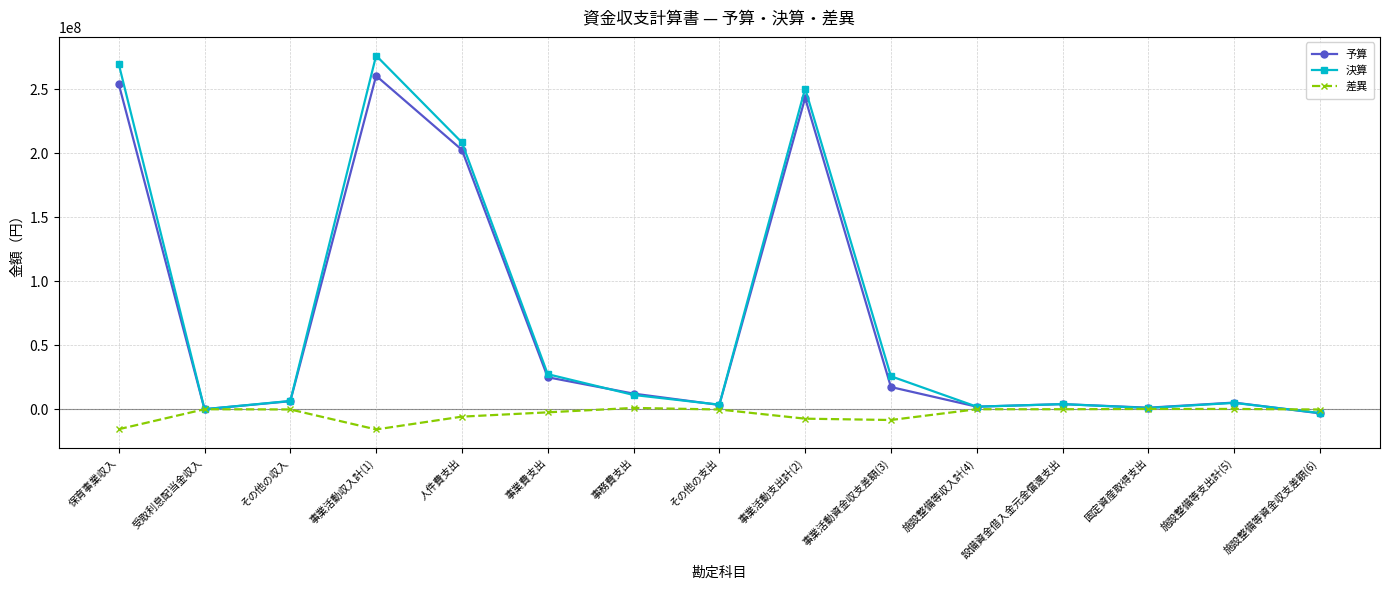

True or false: 予算 and 差異 cross at least once.

True